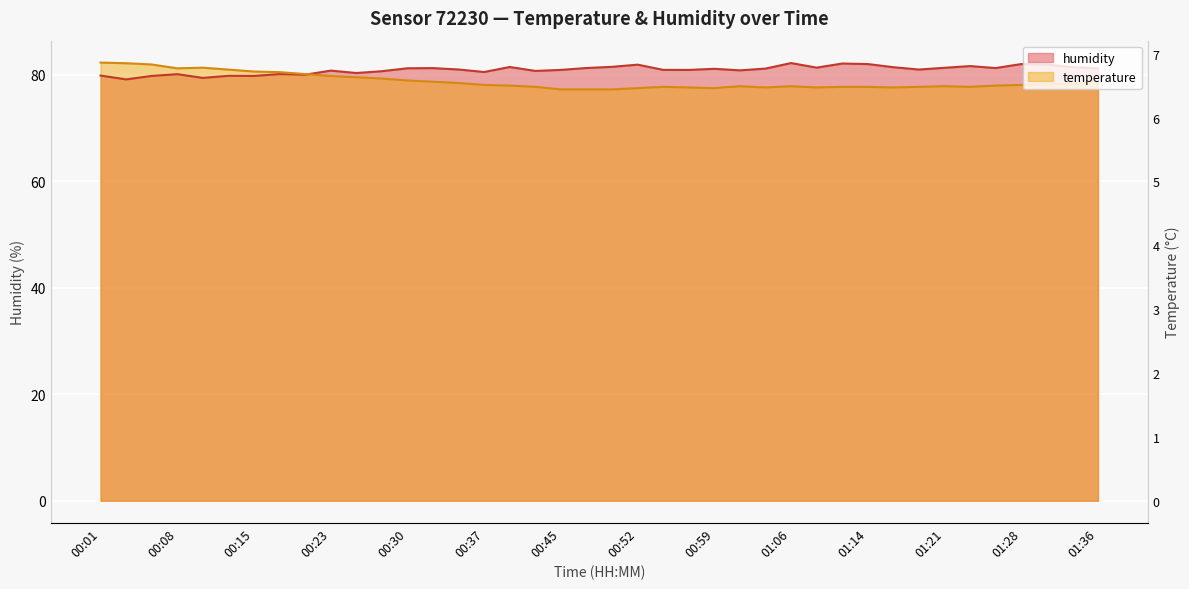

Where does the humidity series first go above 81?

00:30